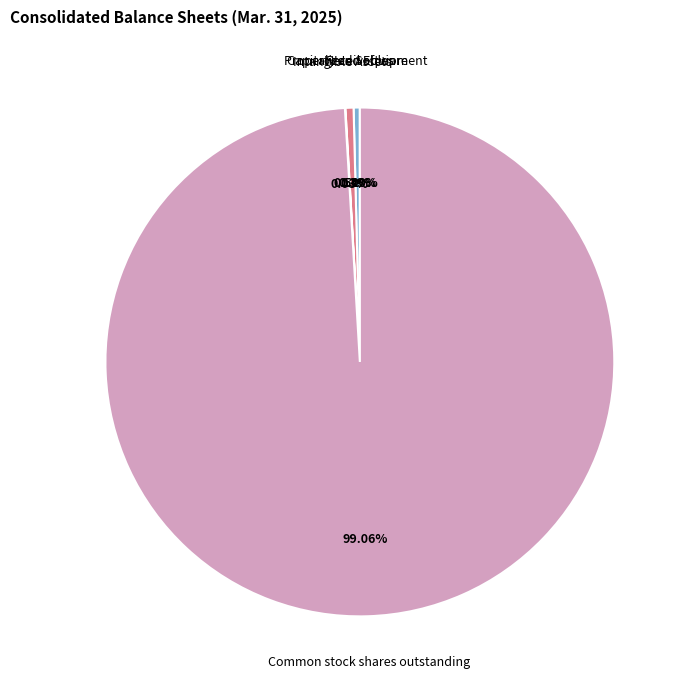

Combined, do Common stock shares outstanding and Capitalized Software account for over 50%?

Yes